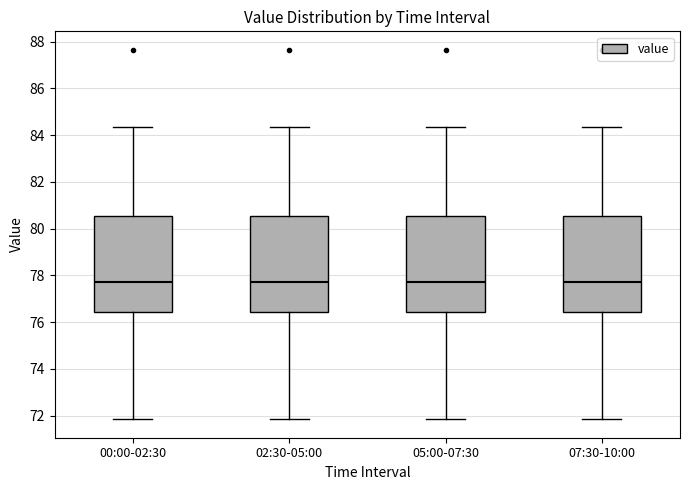

Where does the lower whisker of the box for 07:30-10:00 end on the y-axis? The values are not printed on the chart, so give them approximately, as read against the axis.

71.8